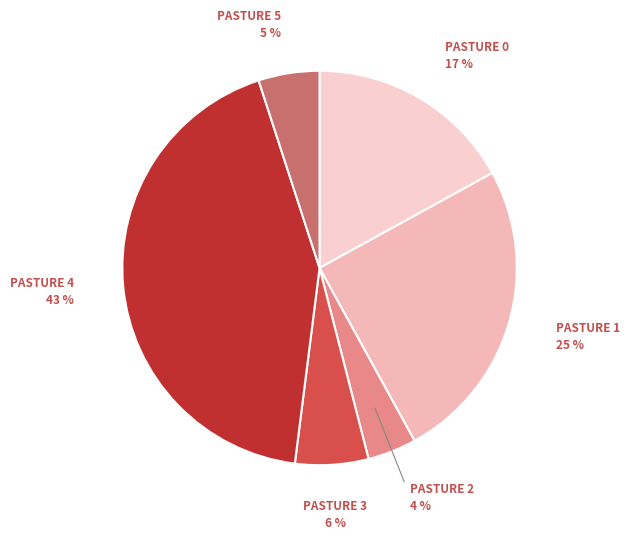

Count the number of slices in the pie.

6